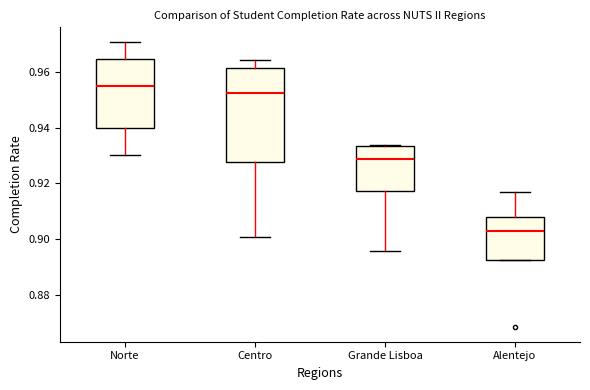

Reading left to right, read every box against the y-axis: the position of its median line, the range the box covers, and the ends of its whiskers. The values are not printed on the chart, so give them approximately, as read against the axis.

Norte: median 0.954, box 0.940 to 0.964, whiskers 0.930 to 0.970
Centro: median 0.952, box 0.928 to 0.962, whiskers 0.900 to 0.964
Grande Lisboa: median 0.928, box 0.918 to 0.934, whiskers 0.896 to 0.934
Alentejo: median 0.902, box 0.892 to 0.908, whiskers 0.892 to 0.916